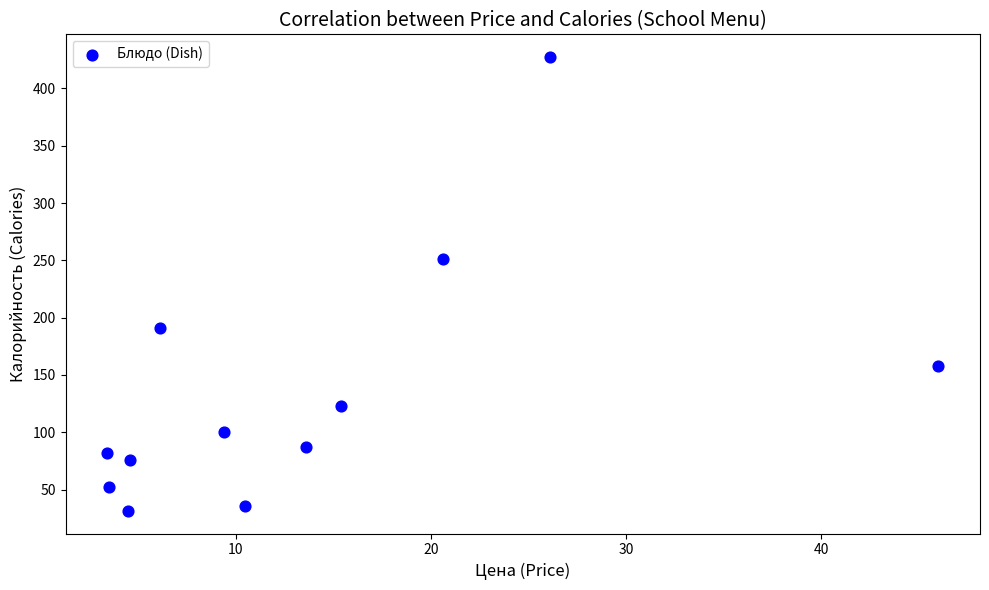

What Y value in the scatter plot is closest to 229?

251.5